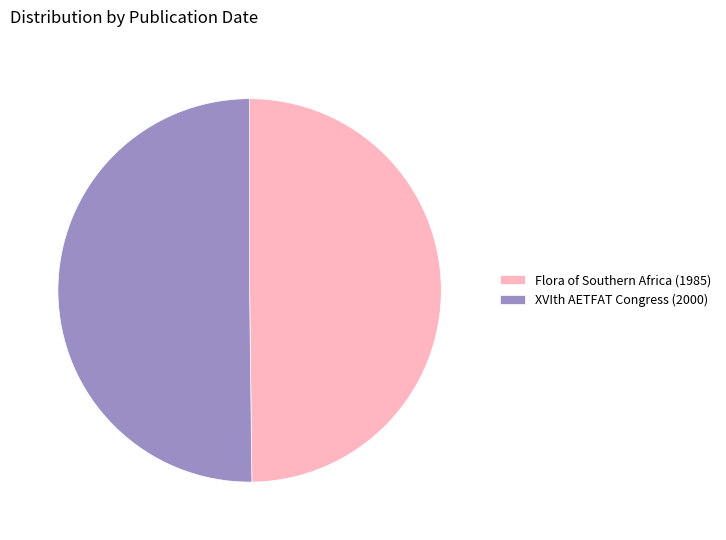

Is it true that XVIth AETFAT Congress (2000) is 50% of the pie?

True